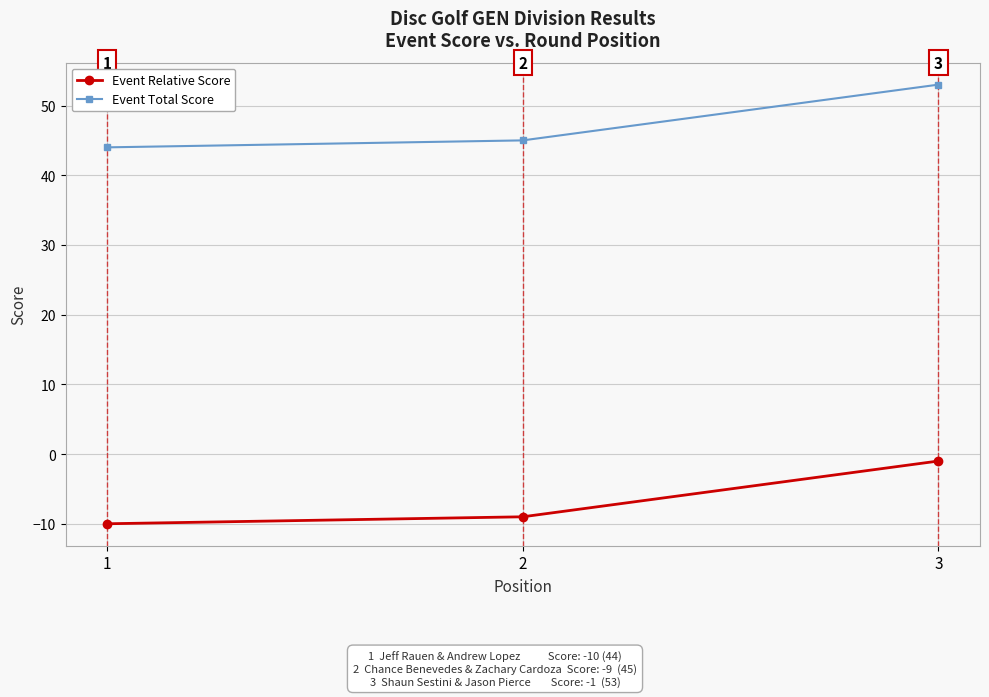

What is the value of the Event Total Score point at the 2nd from the left?

45